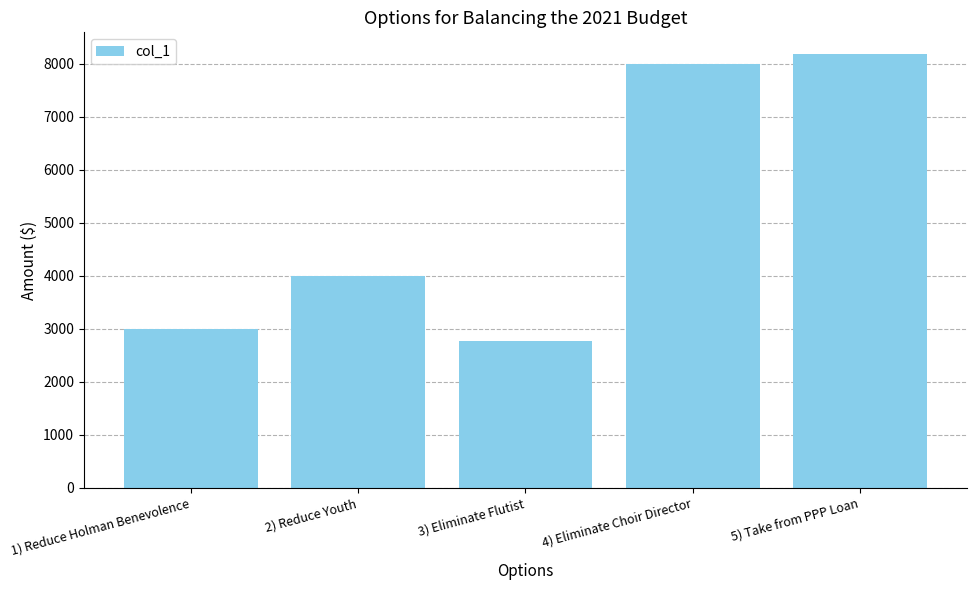

The chart shows a value of 2517 at 5) Take from PPP Loan. True or false?

False